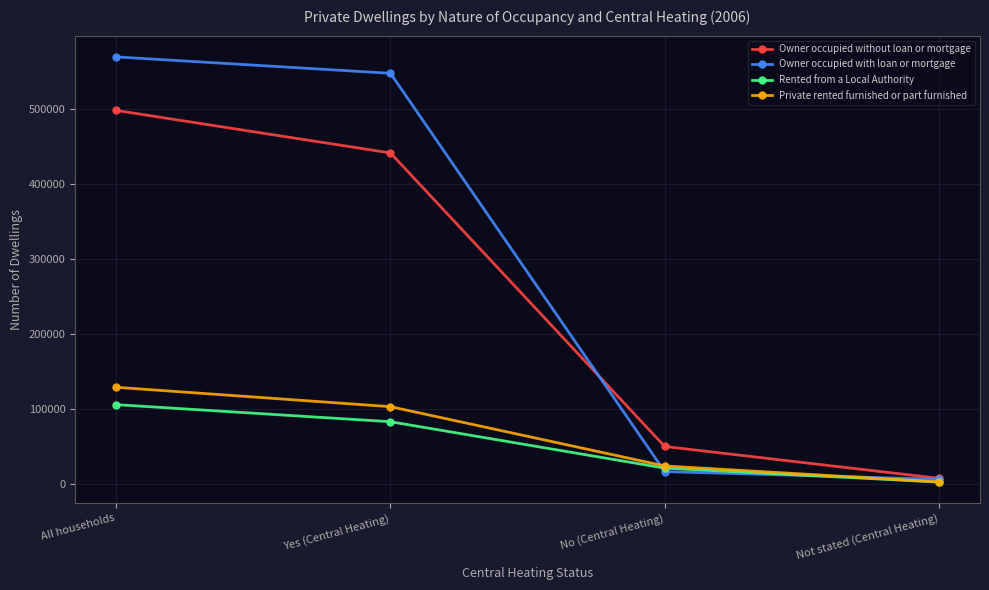

Rank the series at All households from lowest to highest value.

Rented from a Local Authority, Private rented furnished or part furnished, Owner occupied without loan or mortgage, Owner occupied with loan or mortgage